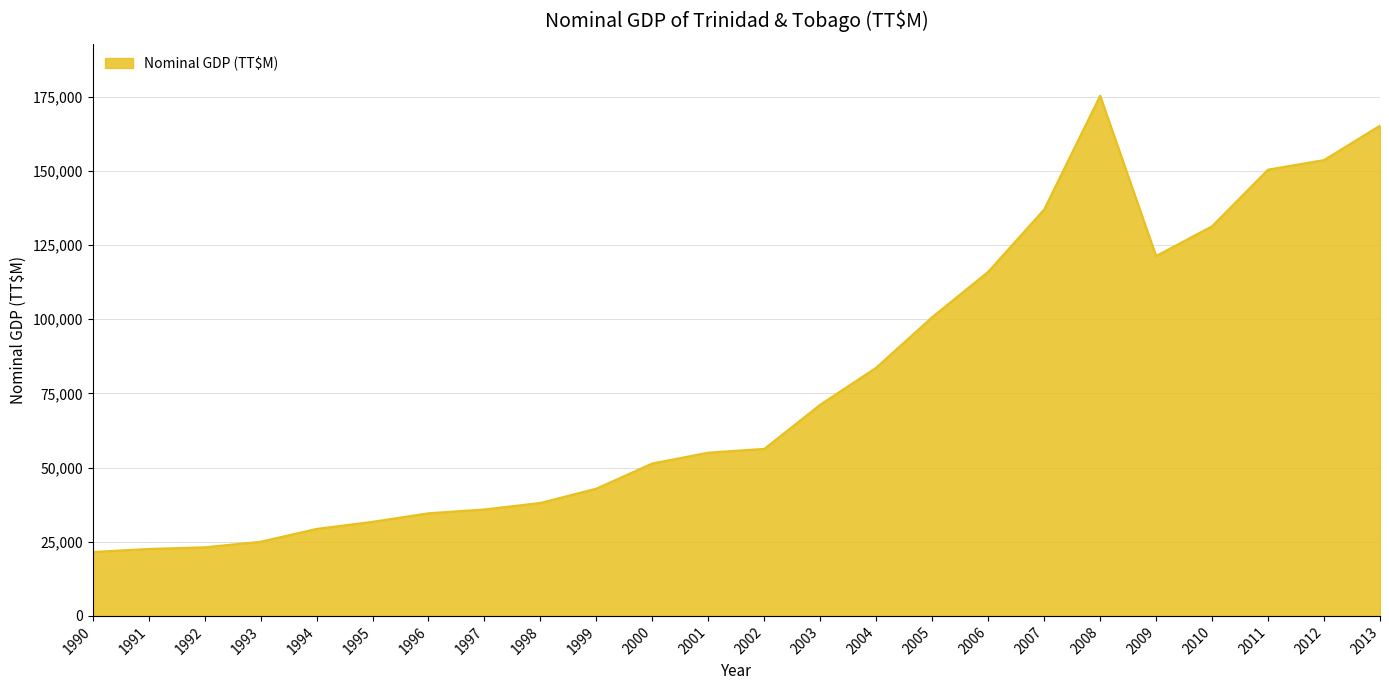

What is the difference between the maximum and minimum values?

153747.9